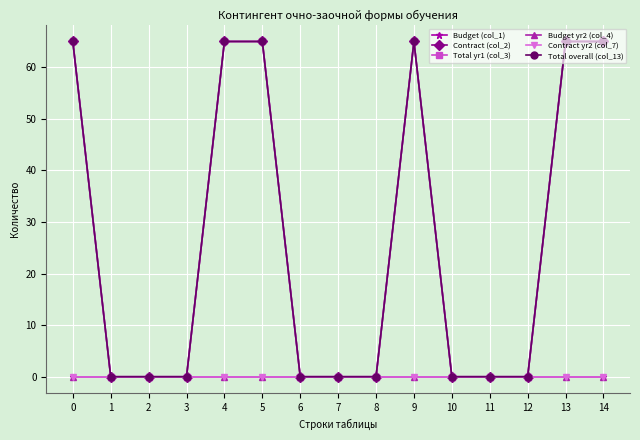

Does the chart have visible grid lines?

Yes